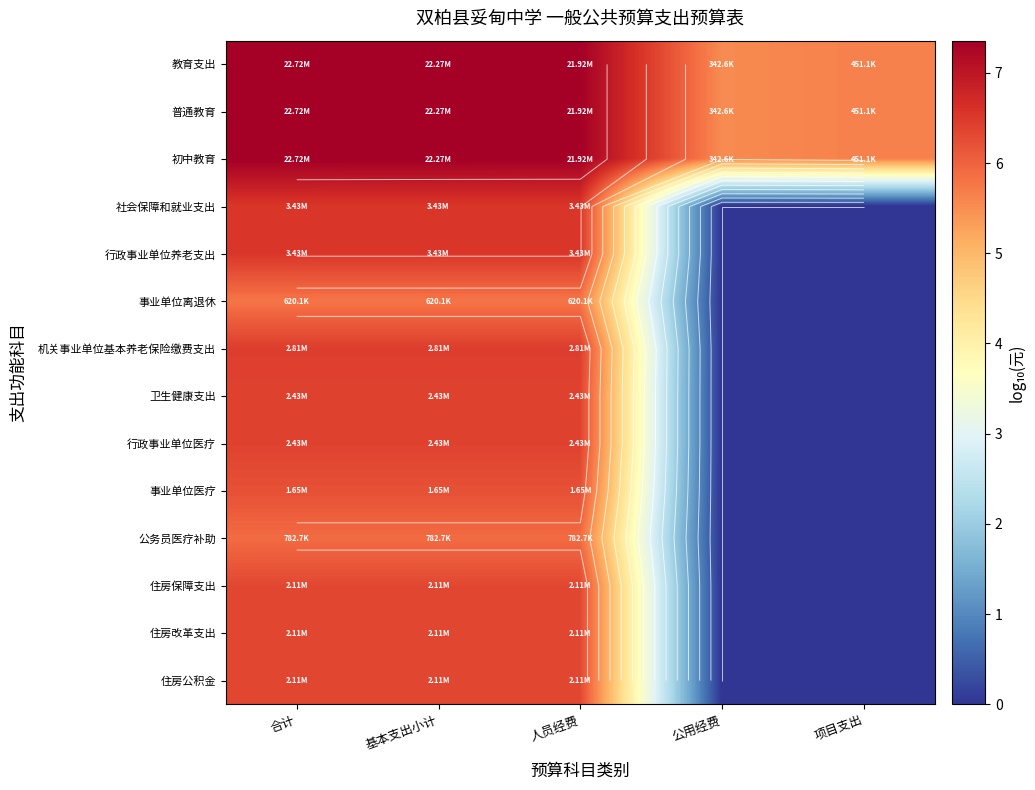

List the labels in order of 行政事业单位医疗 value, largest first.

合计, 基本支出小计, 人员经费, 公用经费, 项目支出